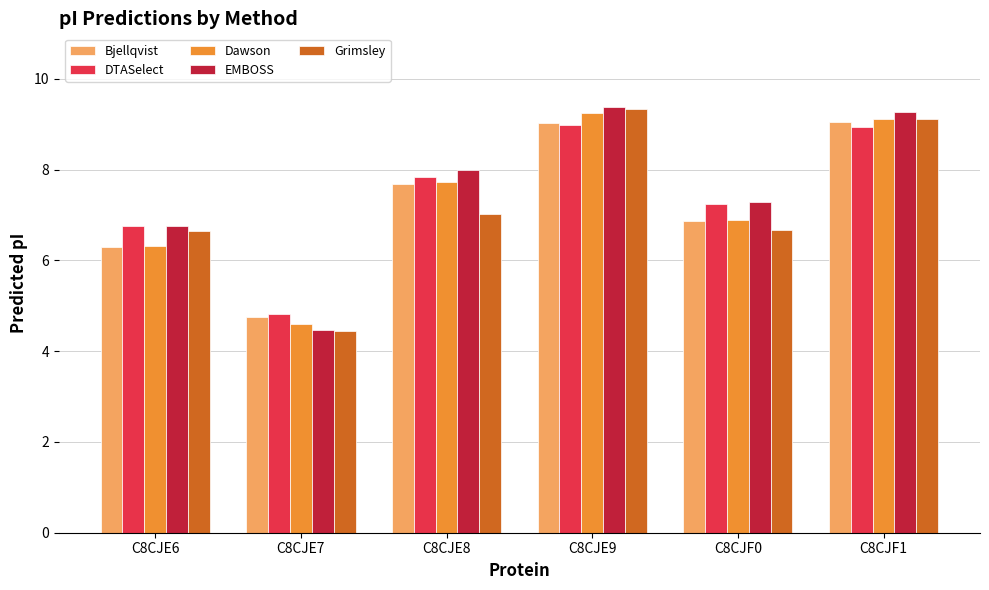

At which label is Bjellqvist closest to 6?

C8CJE6